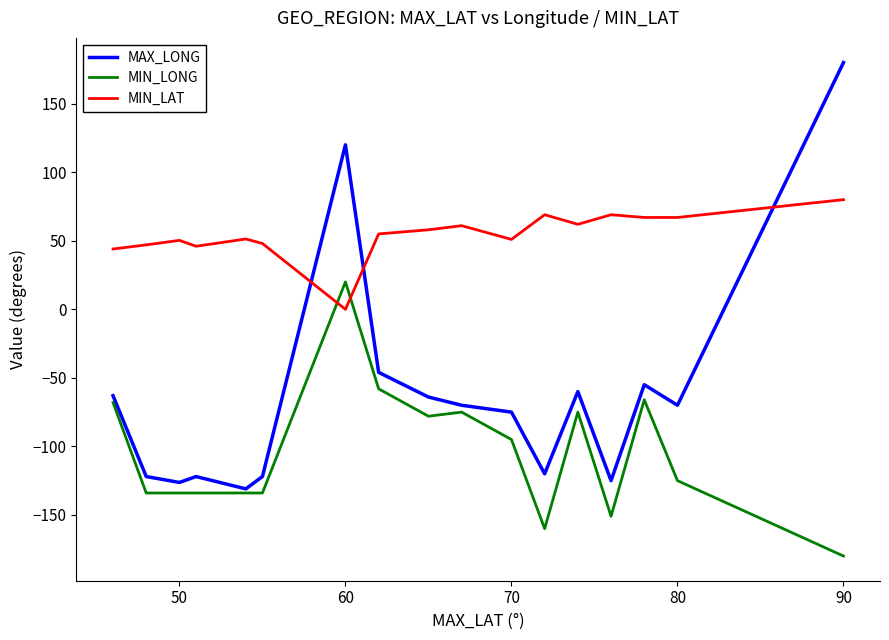

List the series in order of their overall mean, highest first.

MIN_LAT, MAX_LONG, MIN_LONG